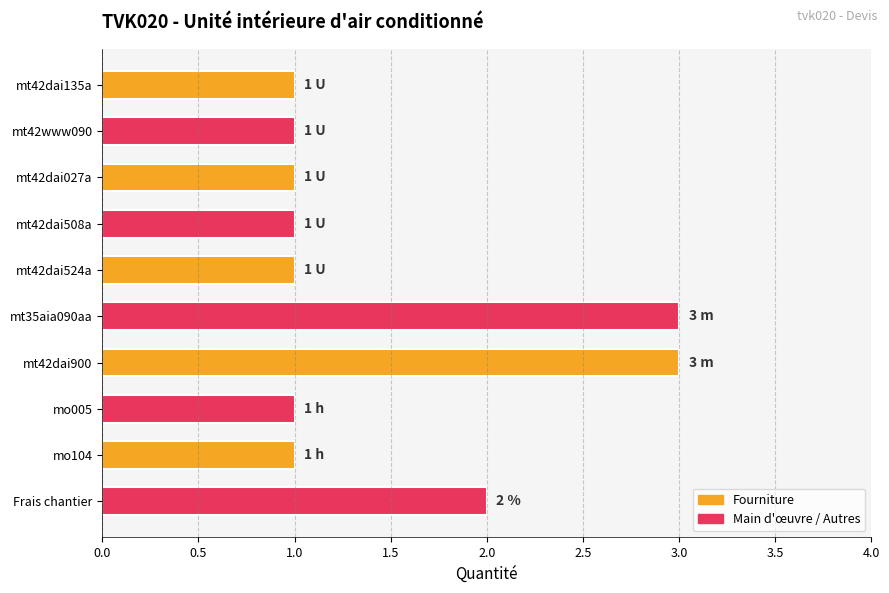

How many distinct data groups are displayed?

1